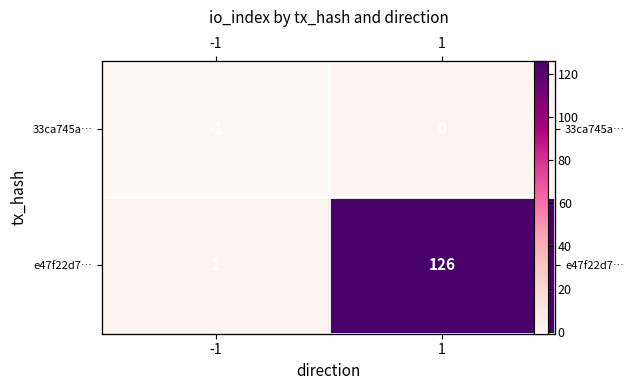

List the labels in order of 33ca745a… value, largest first.

1, -1